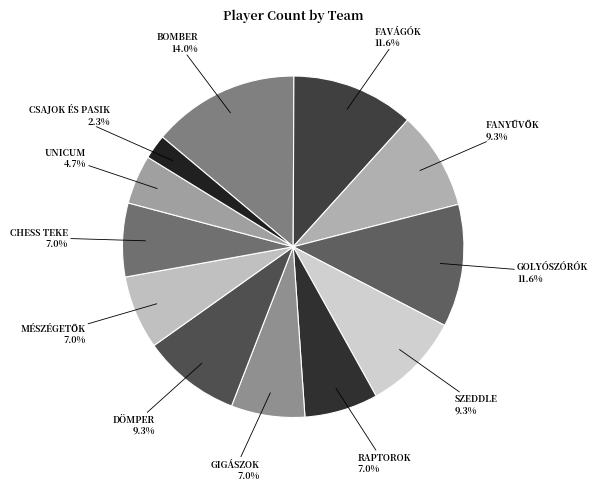

Which category has the smallest portion of the pie?

CSAJOK ÉS PASIK